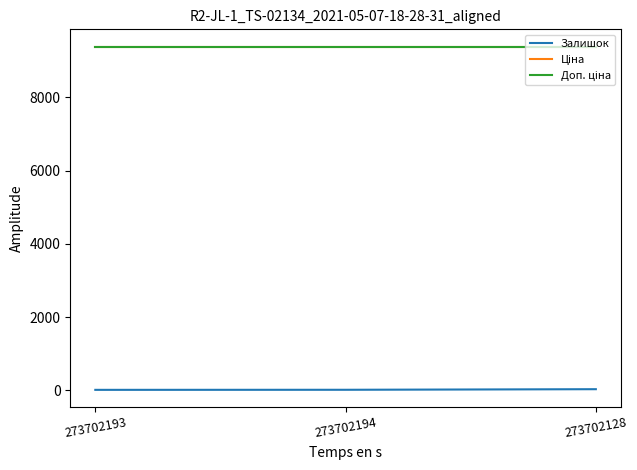

Does the chart have visible grid lines?

No